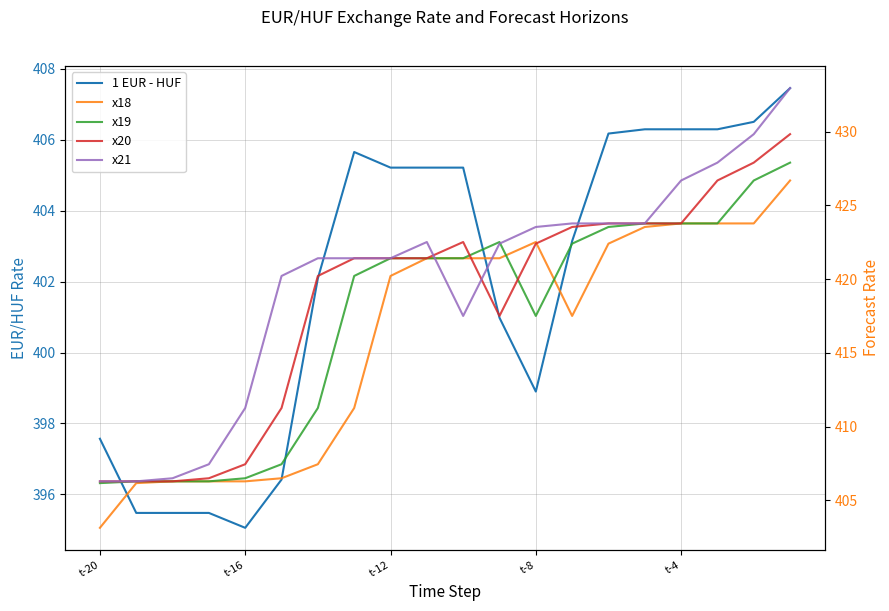

What is the spread (max minus min) of values at 11?

21.5